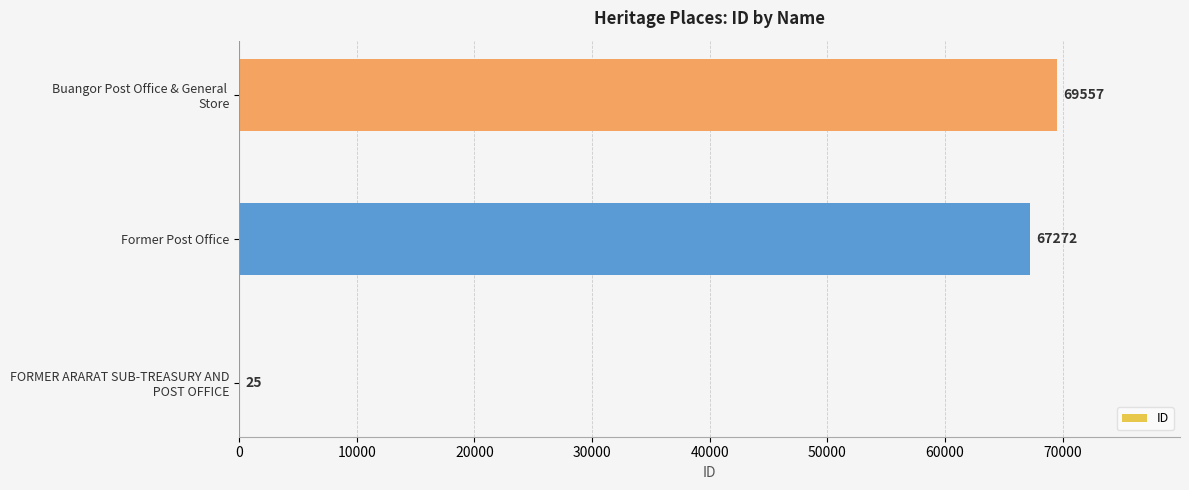

True or false: the data shows 67272 at Former Post Office.

True